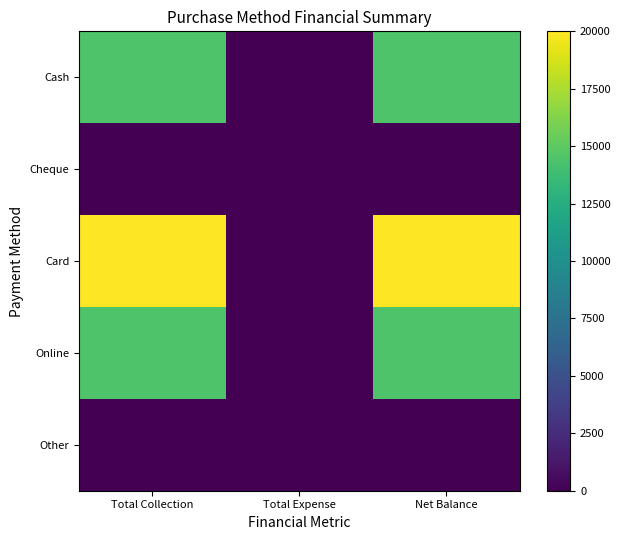

Which has a higher value, Total Collection or Total Expense?

Total Collection